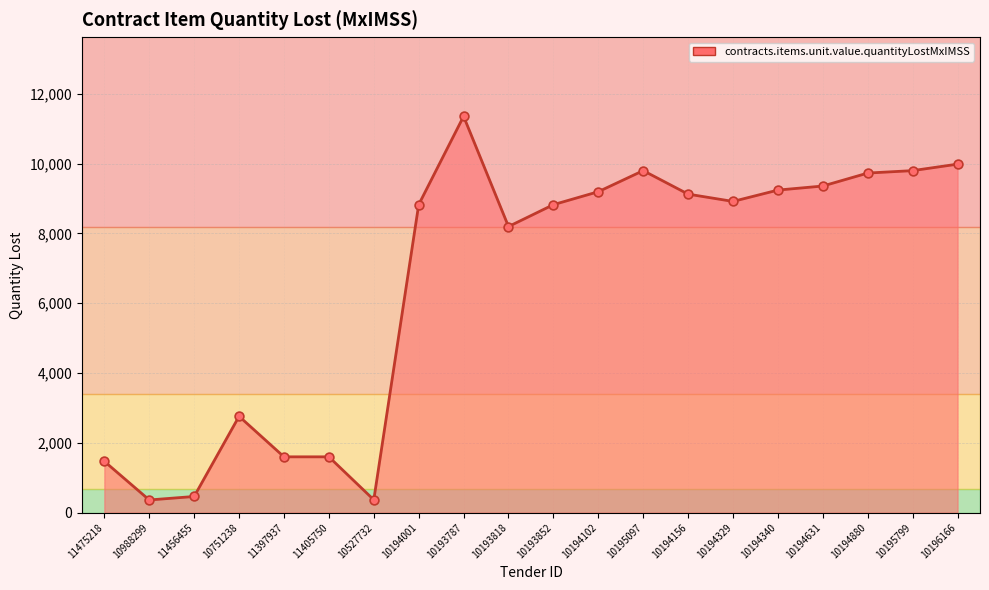

Approximately how many times larger is the value at 11405750 compared to 10193852?

0.2